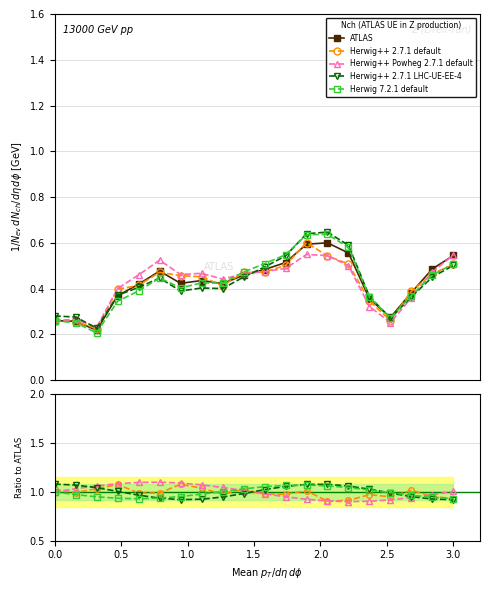

True or false: Herwig++ 2.7.1 default has more than 1 interior local peaks.

True